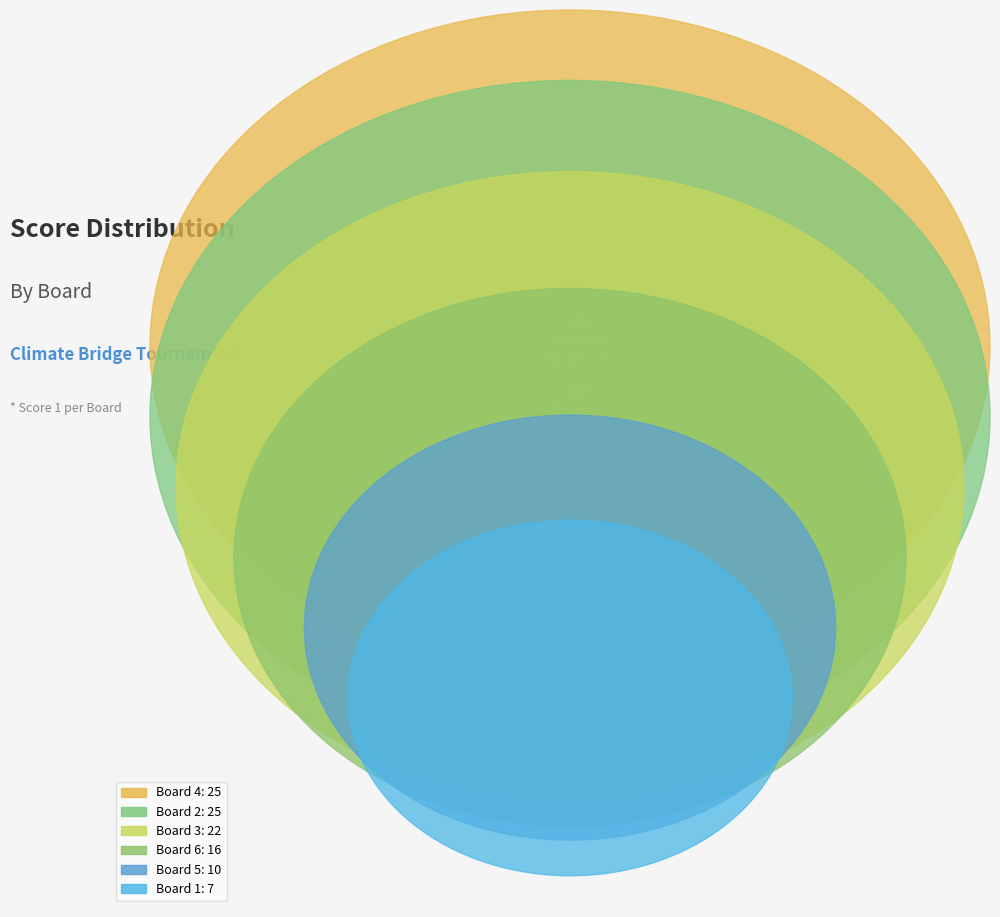

Count the number of slices in the pie.

6